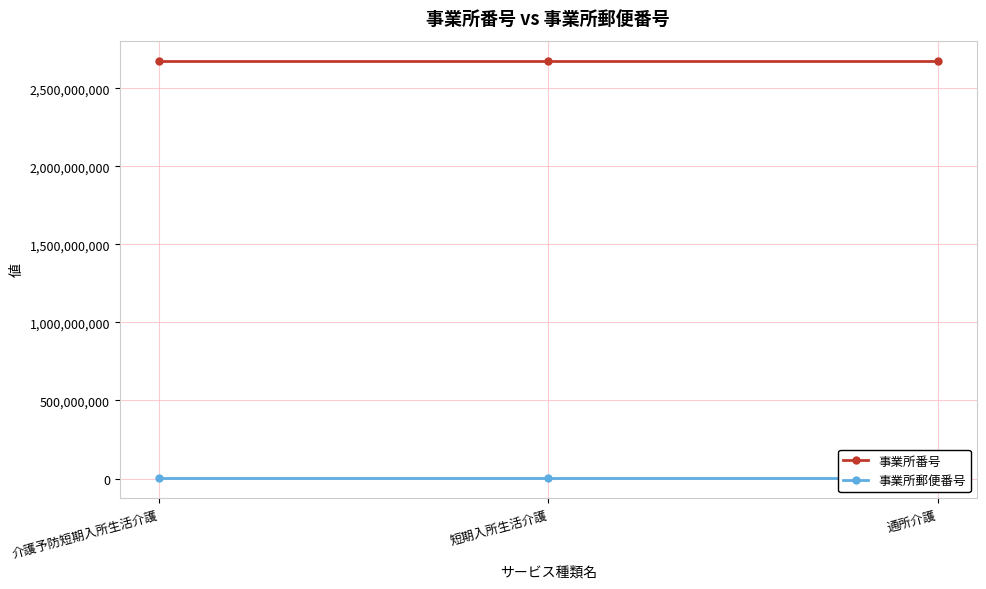

Which category has the lowest value across all series?

介護予防短期入所生活介護